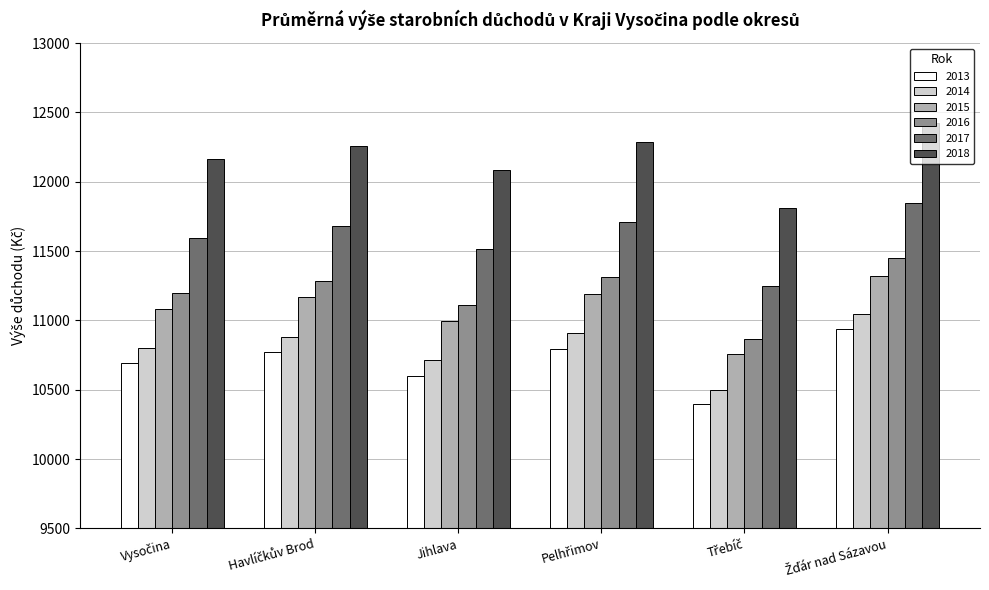

Which series has the largest range (max minus min)?

2018